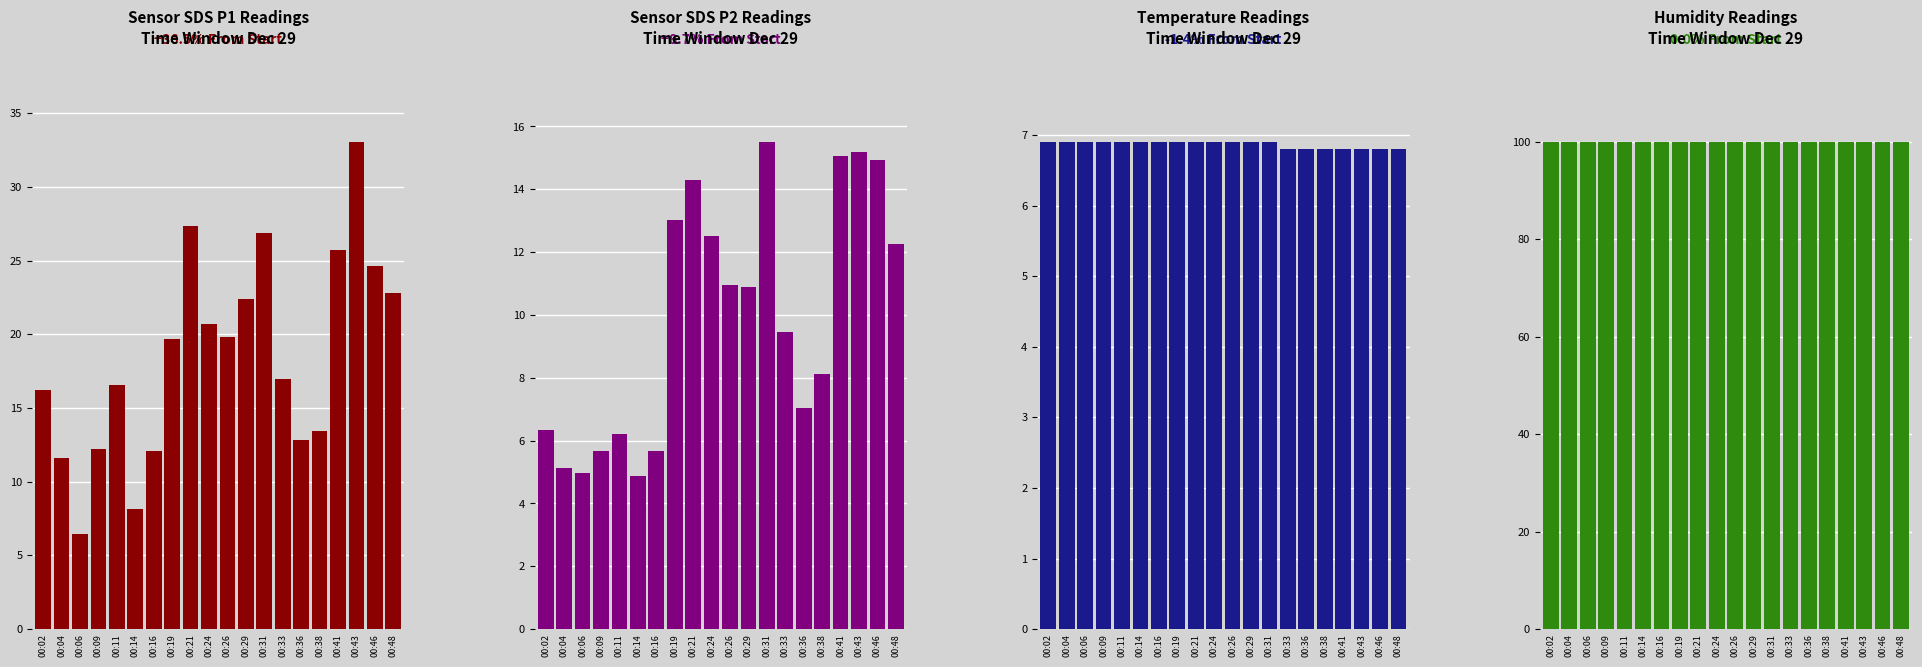

What value does the Humidity series have at 00:29?

99.9